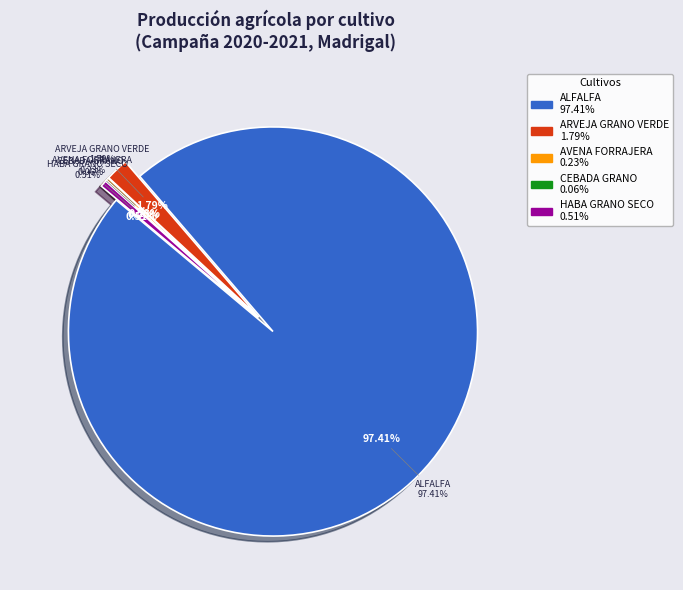

Which slice is the smallest?

CEBADA GRANO